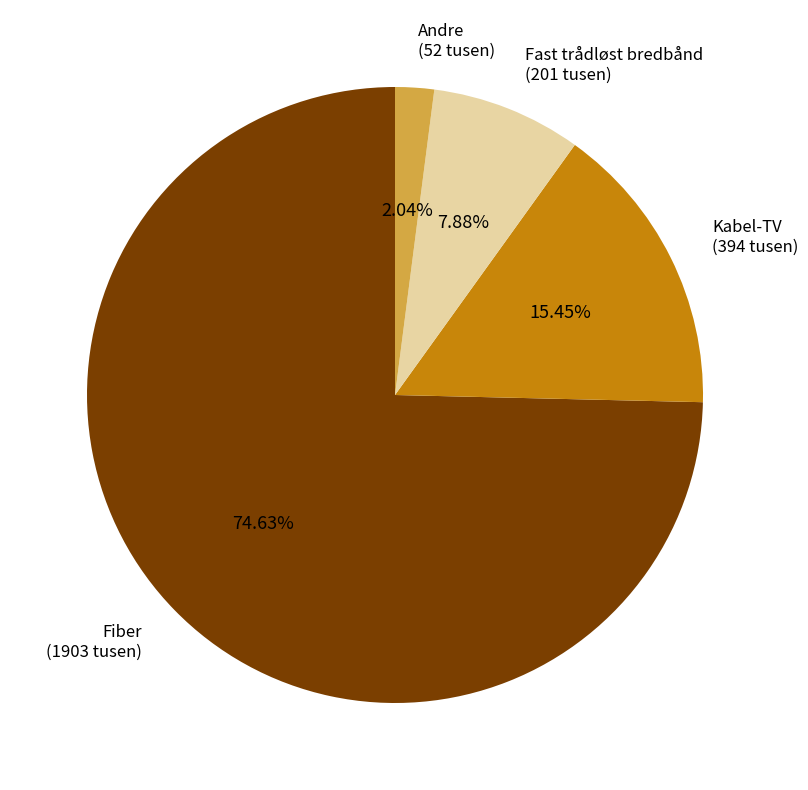

Count the number of slices in the pie.

4